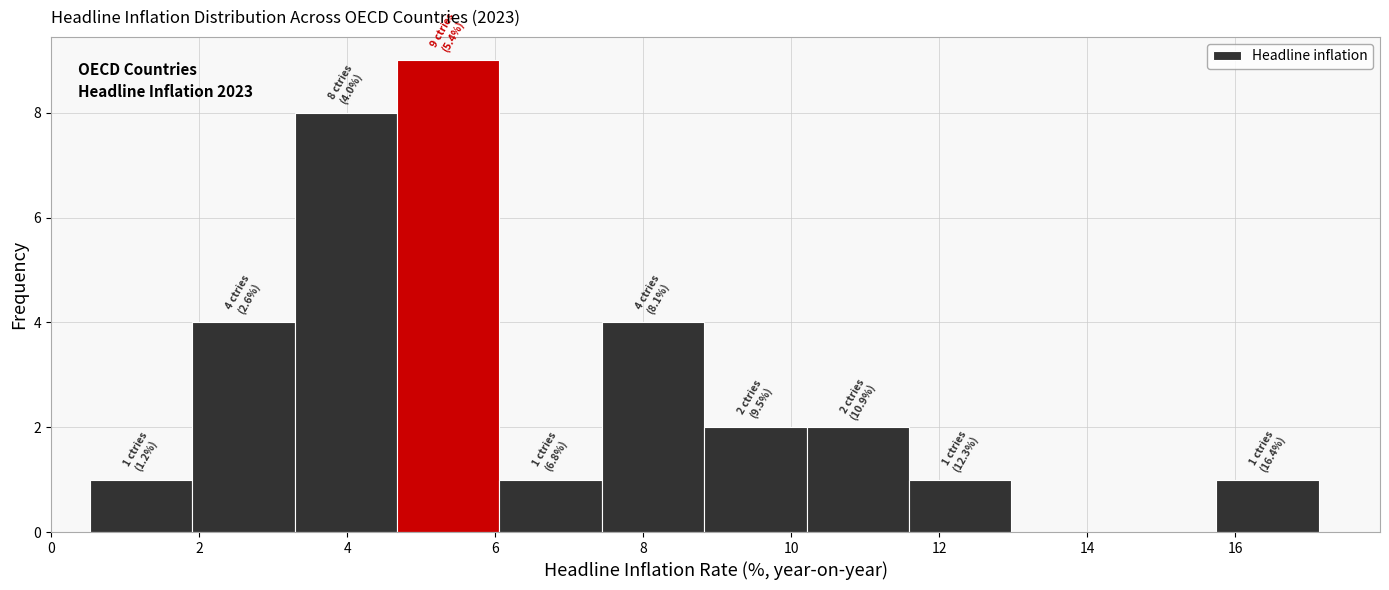

Over which range of the x-axis is the bar tallest?

4.6 to 6.0